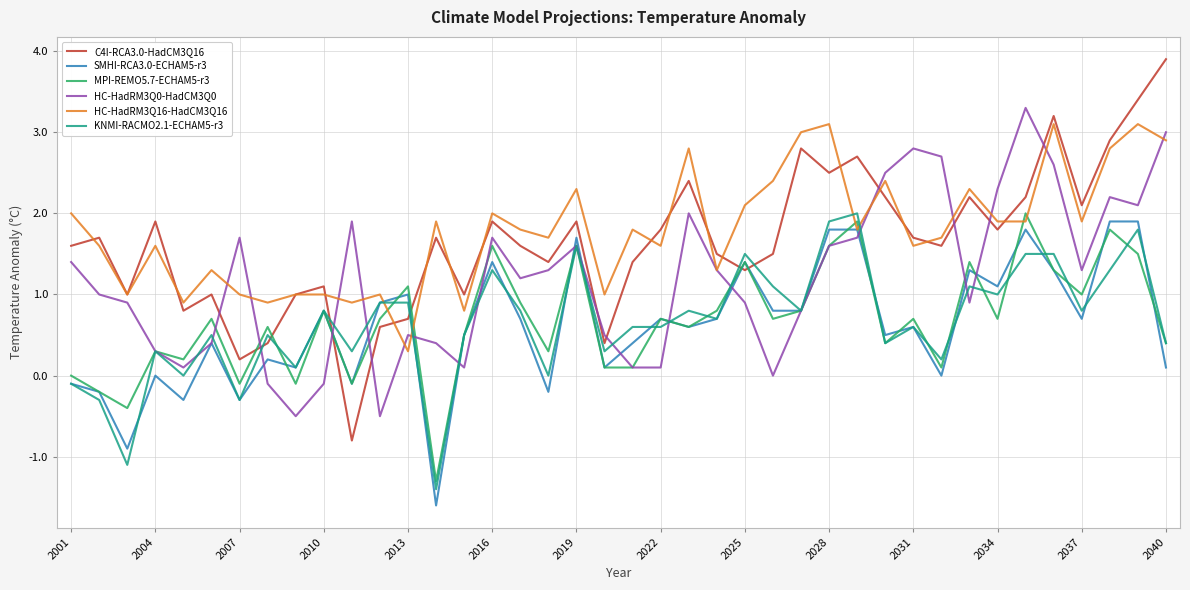

What is the highest value of the HC-HadRM3Q0-HadCM3Q0 series?

3.3